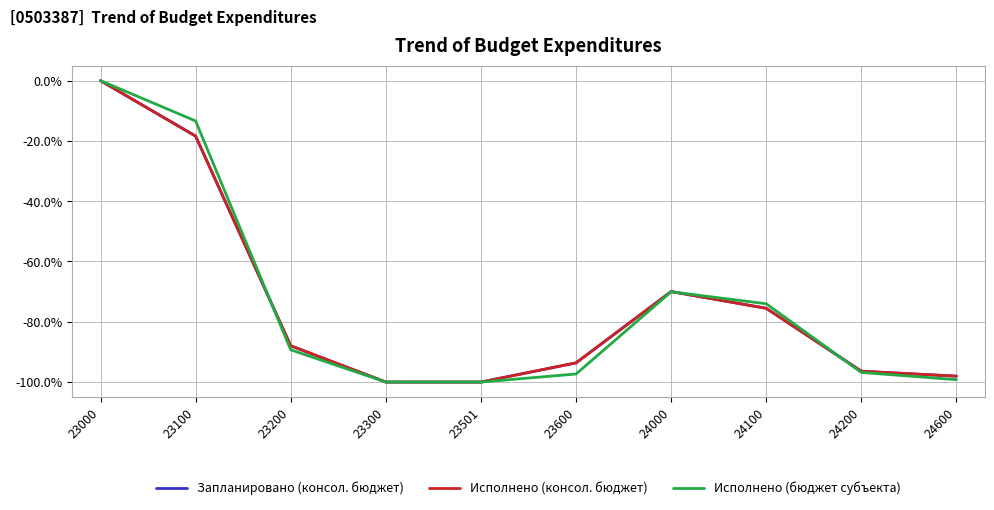

The Исполнено (бюджет субъекта) series shows -104.4 at 24100. True or false?

False